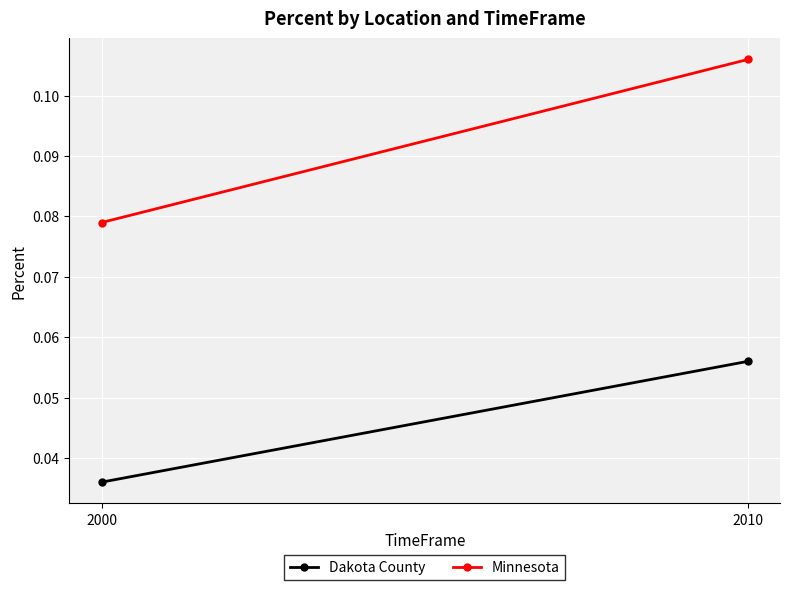

What is the average value of the Minnesota series?

0.1